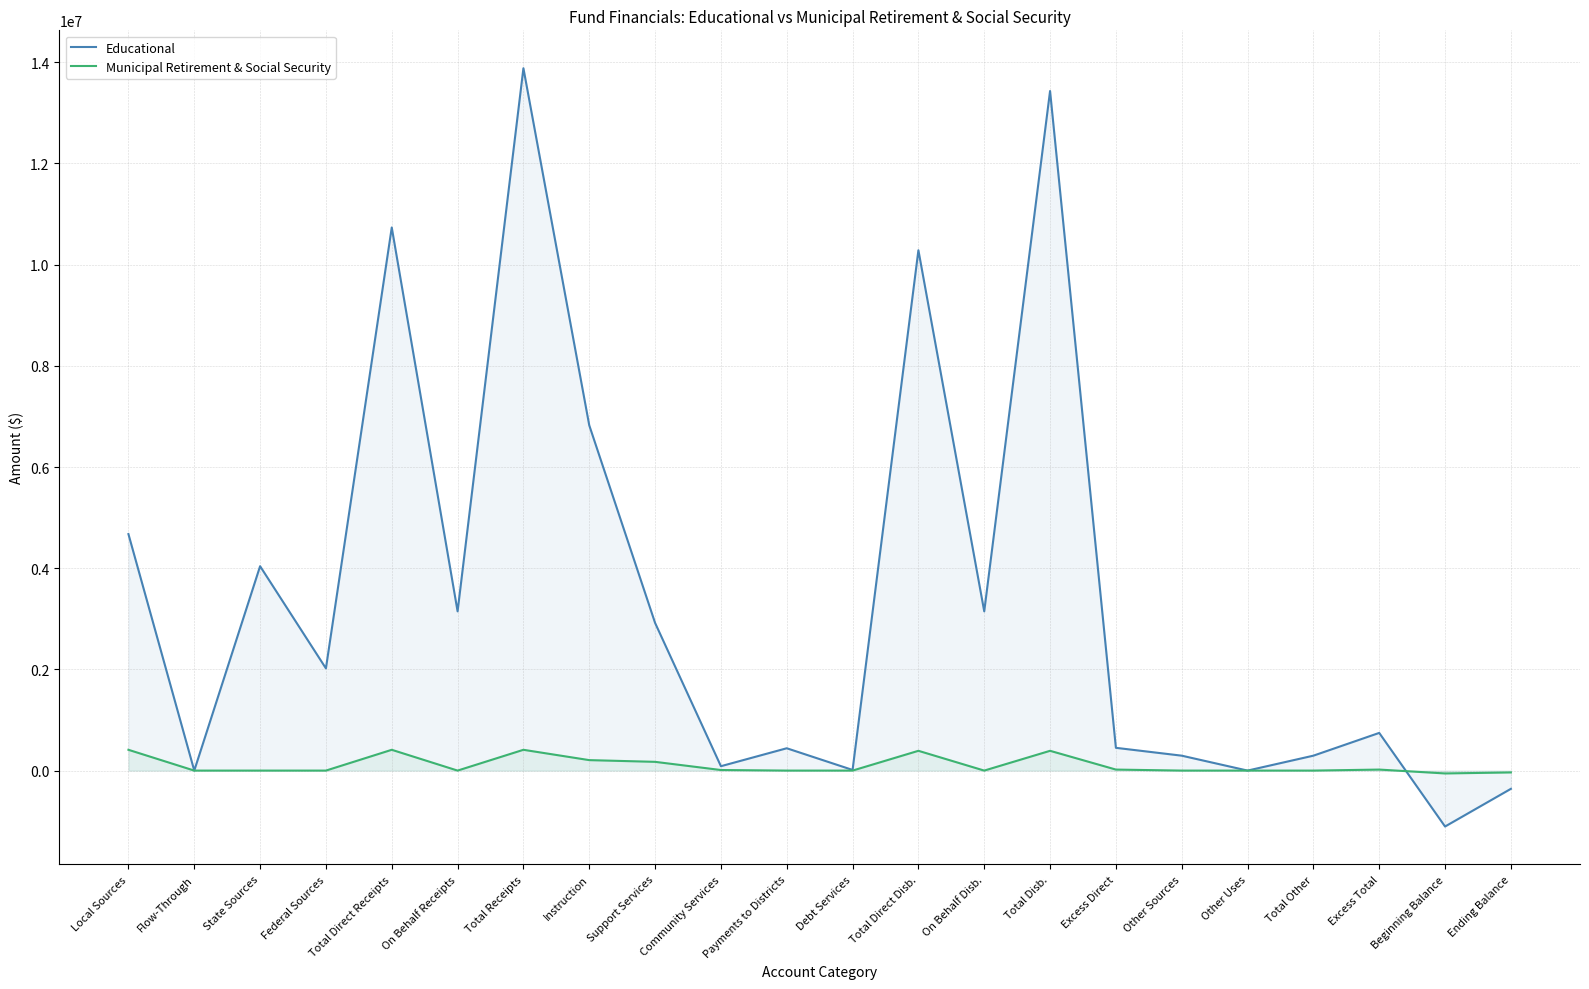

Between Local Sources and Ending Balance, which series saw the biggest shift?

Educational